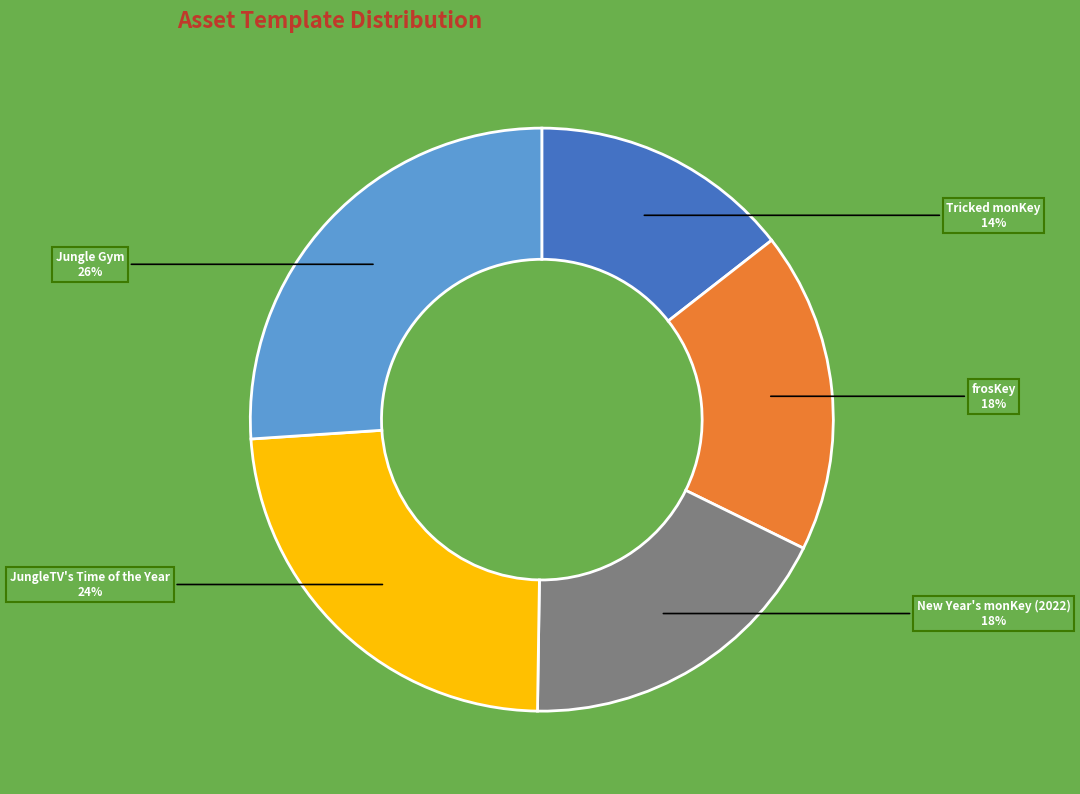

Does any single category account for the majority?

No